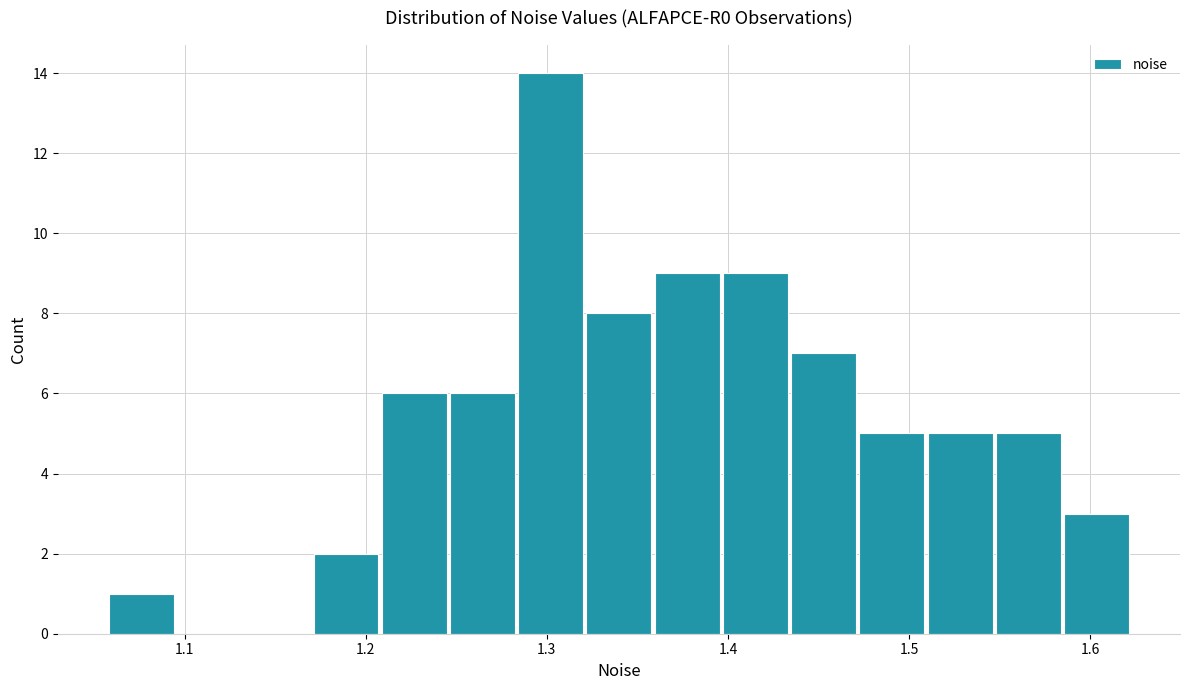

Around what value on the x-axis is the tallest bar? Give the approximate position of its centre, as read against the axis.

1.30